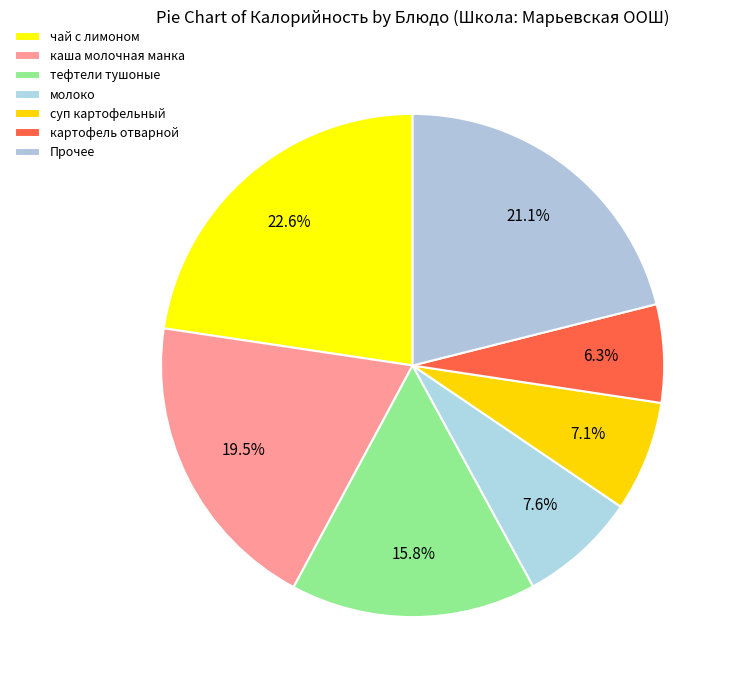

How many slices are in this pie chart?

7